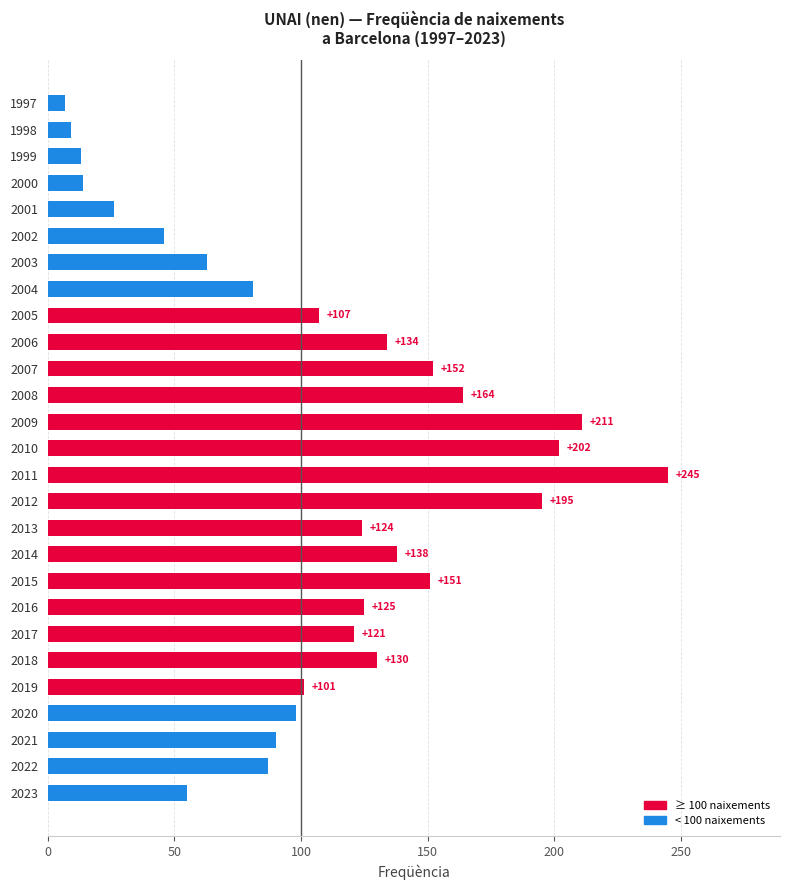

Rank the categories by value from highest to lowest.

2011, 2009, 2010, 2012, 2008, 2007, 2015, 2014, 2006, 2018, 2016, 2013, 2017, 2005, 2019, 2020, 2021, 2022, 2004, 2003, 2023, 2002, 2001, 2000, 1999, 1998, 1997